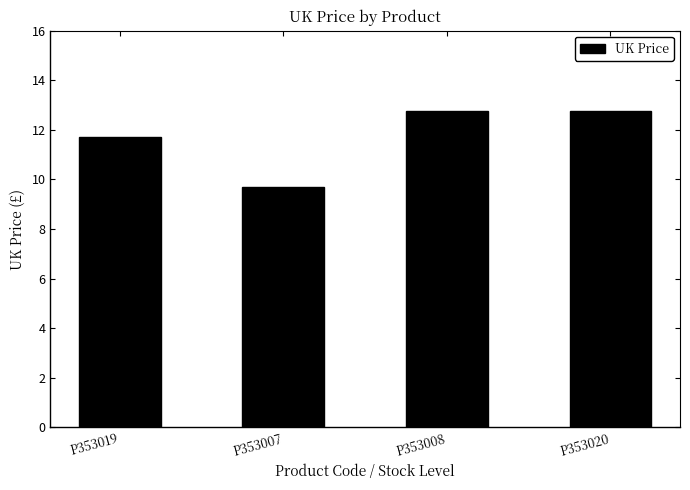

What is the label of the 3rd bar from the right?

P353007